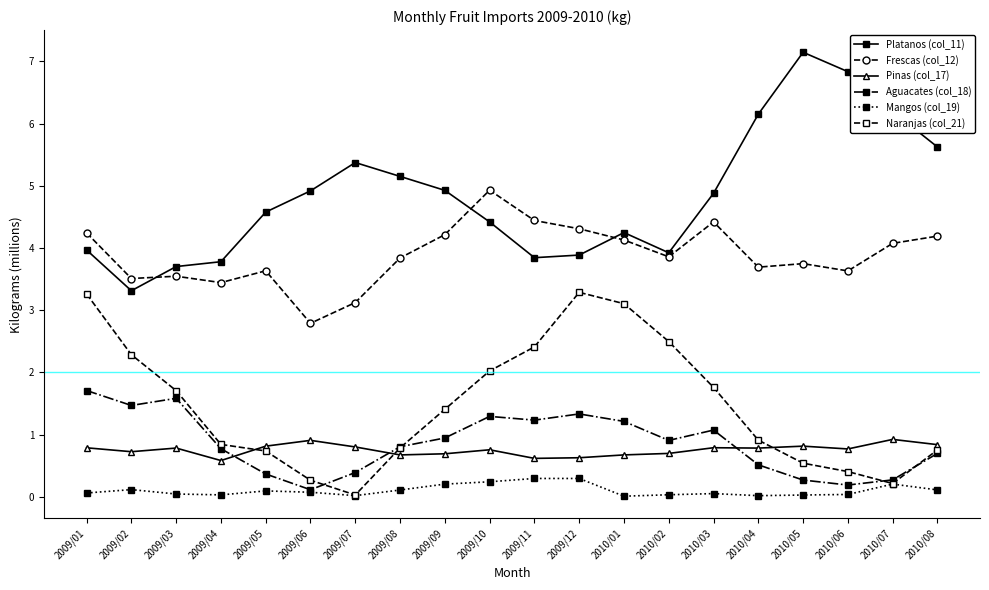

Which category has the highest value in the Frescas (col_12) series?

2009/10